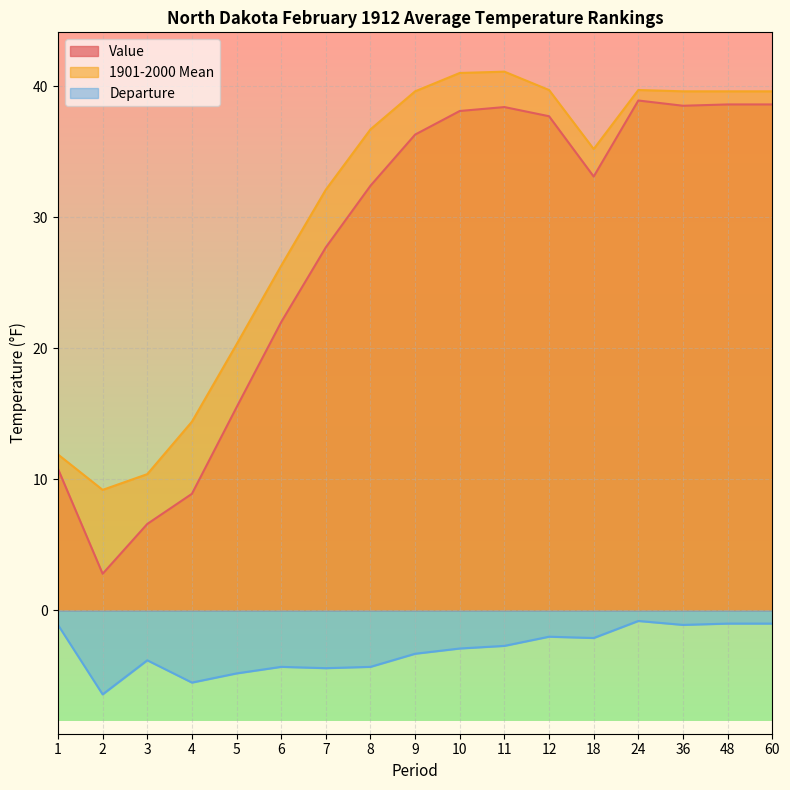

Rank the categories by Departure value from lowest to highest.

2, 4, 5, 7, 6, 8, 3, 9, 10, 11, 18, 12, 1, 36, 48, 60, 24